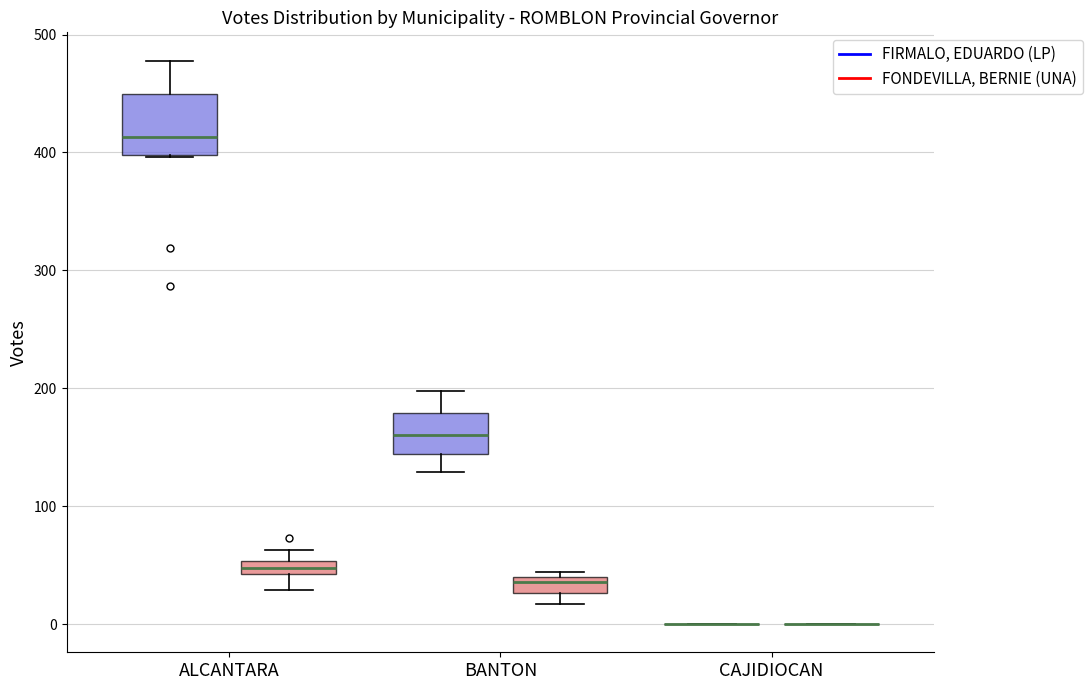

Where does the median line of the box for ALCANTARA (FIRMALO, EDUARDO (LP)) sit on the y-axis? The values are not printed on the chart, so give them approximately, as read against the axis.

410